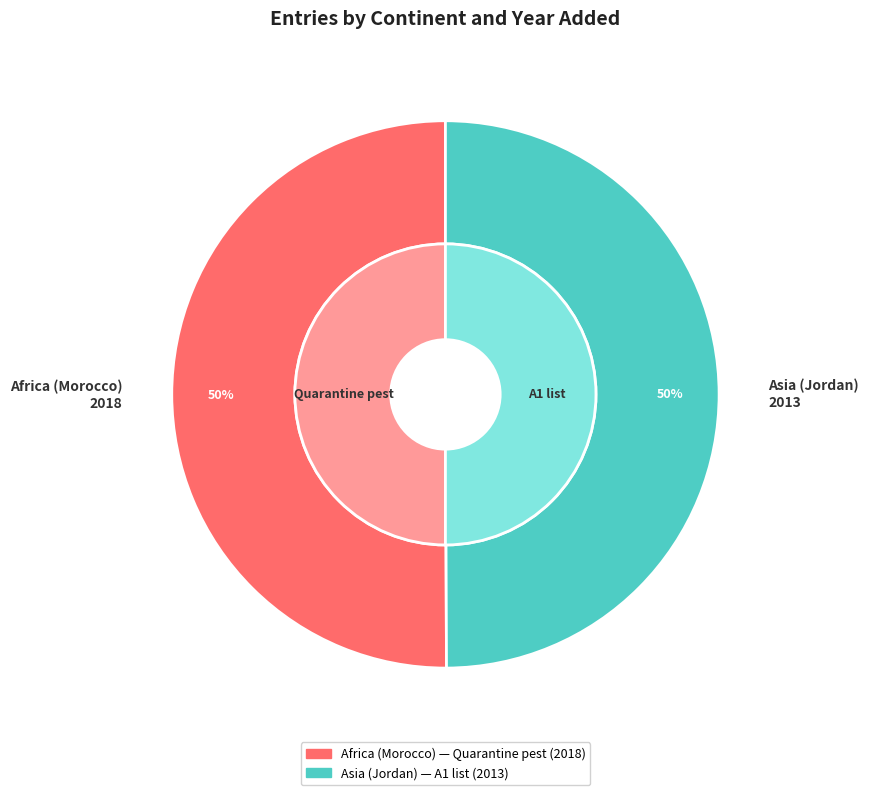

The Africa (Morocco) slice represents 50% of the pie. True or false?

True